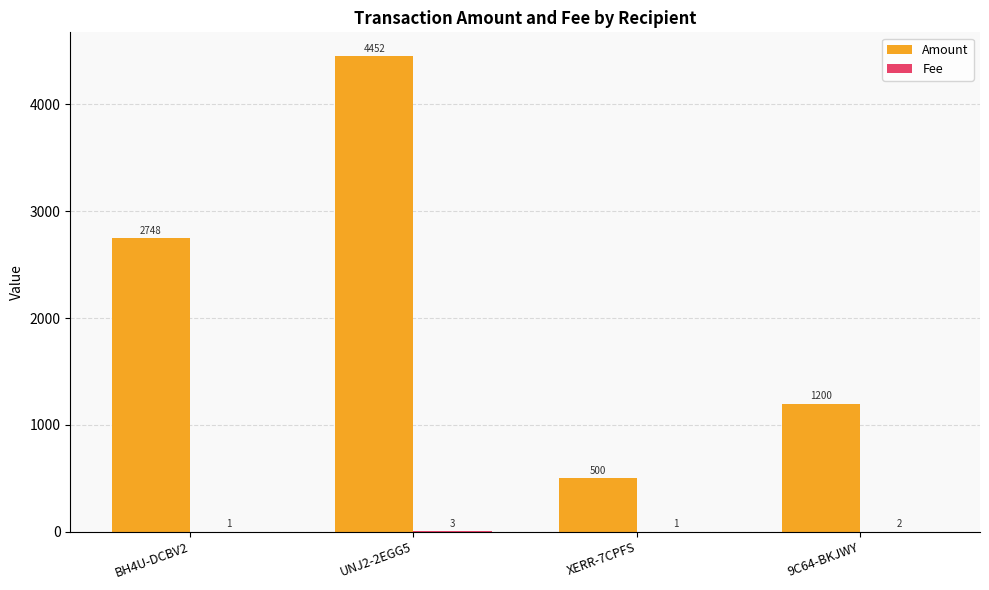

Between BH4U-DCBV2 and 9C64-BKJWY, which series saw the biggest shift?

Amount